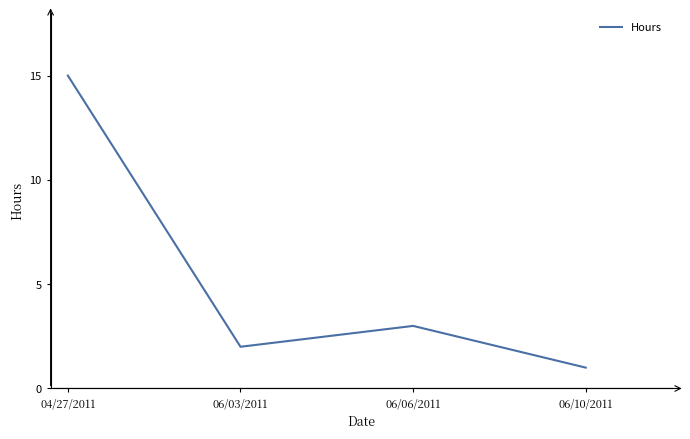

List the labels in order of value, smallest first.

06/10/2011, 06/03/2011, 06/06/2011, 04/27/2011